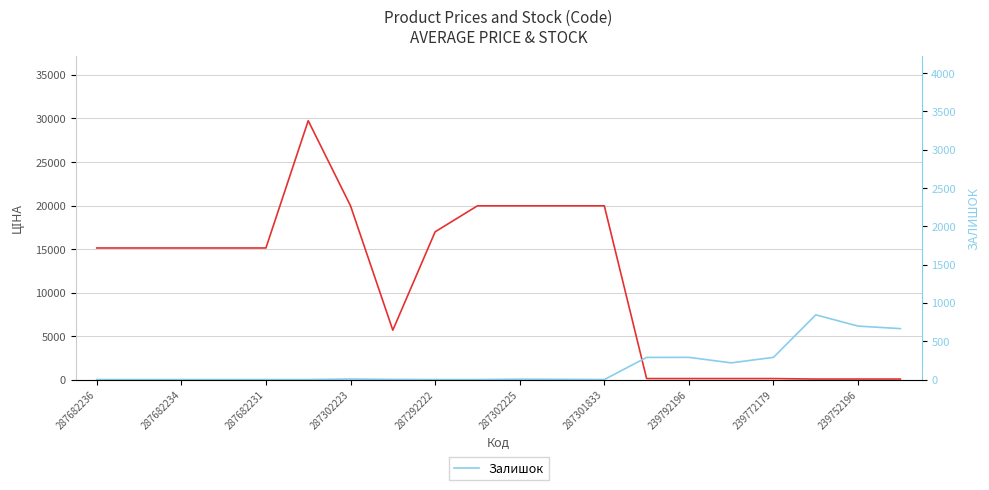

True or false: Ціна has more than 0 points higher than both neighbors.

True